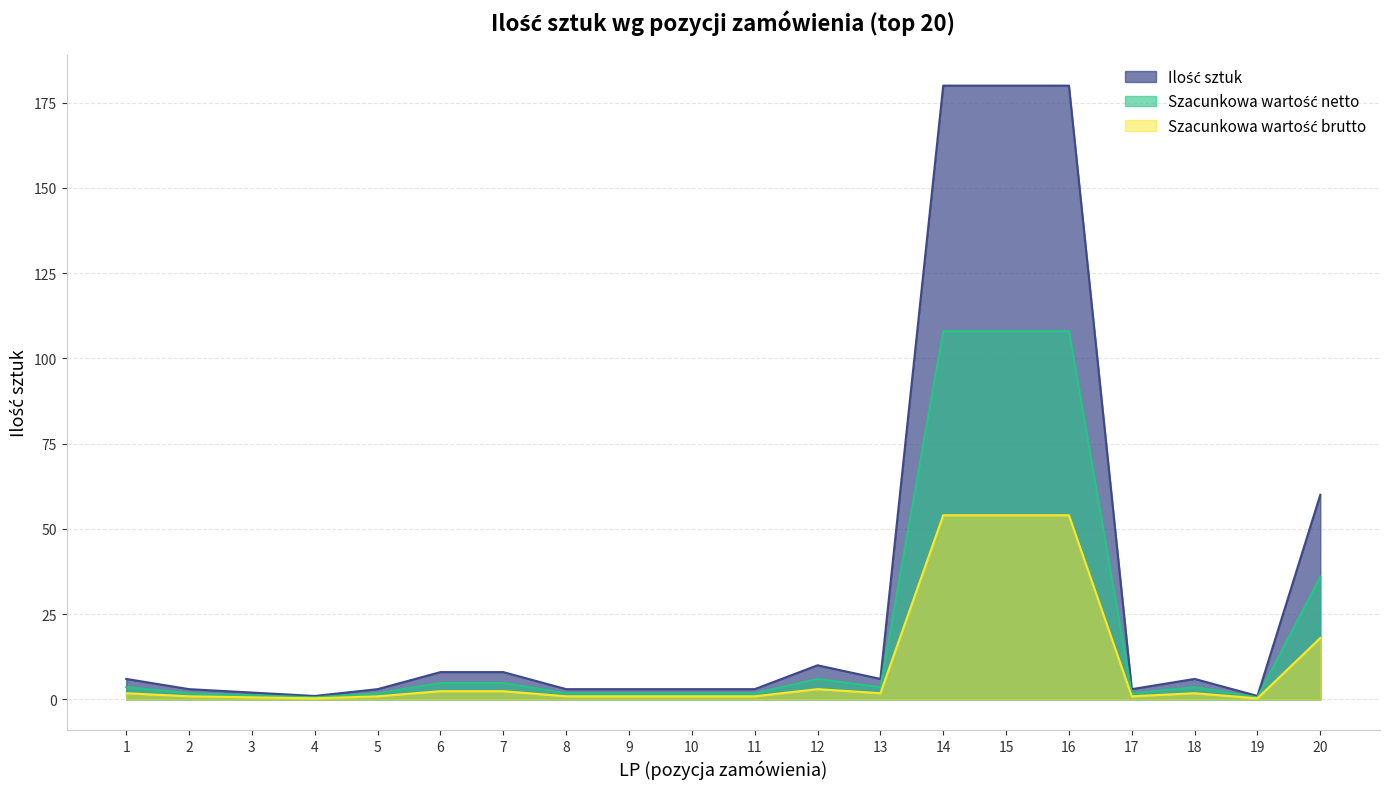

Does the chart have visible grid lines?

Yes